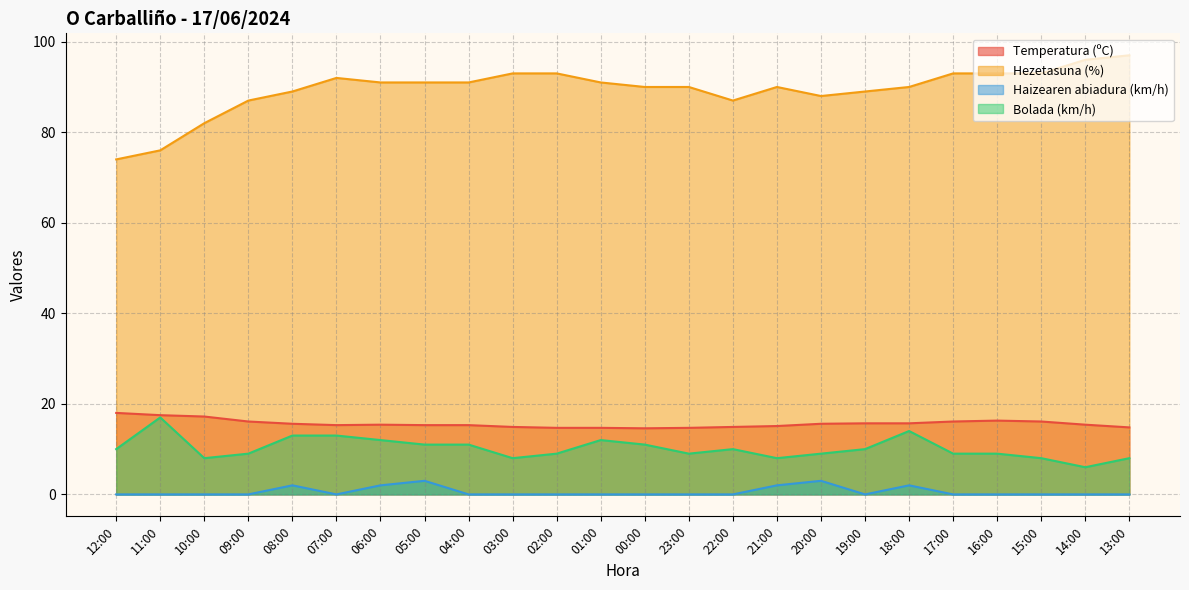

Which series has the widest spread of values?

Hezetasuna (%)